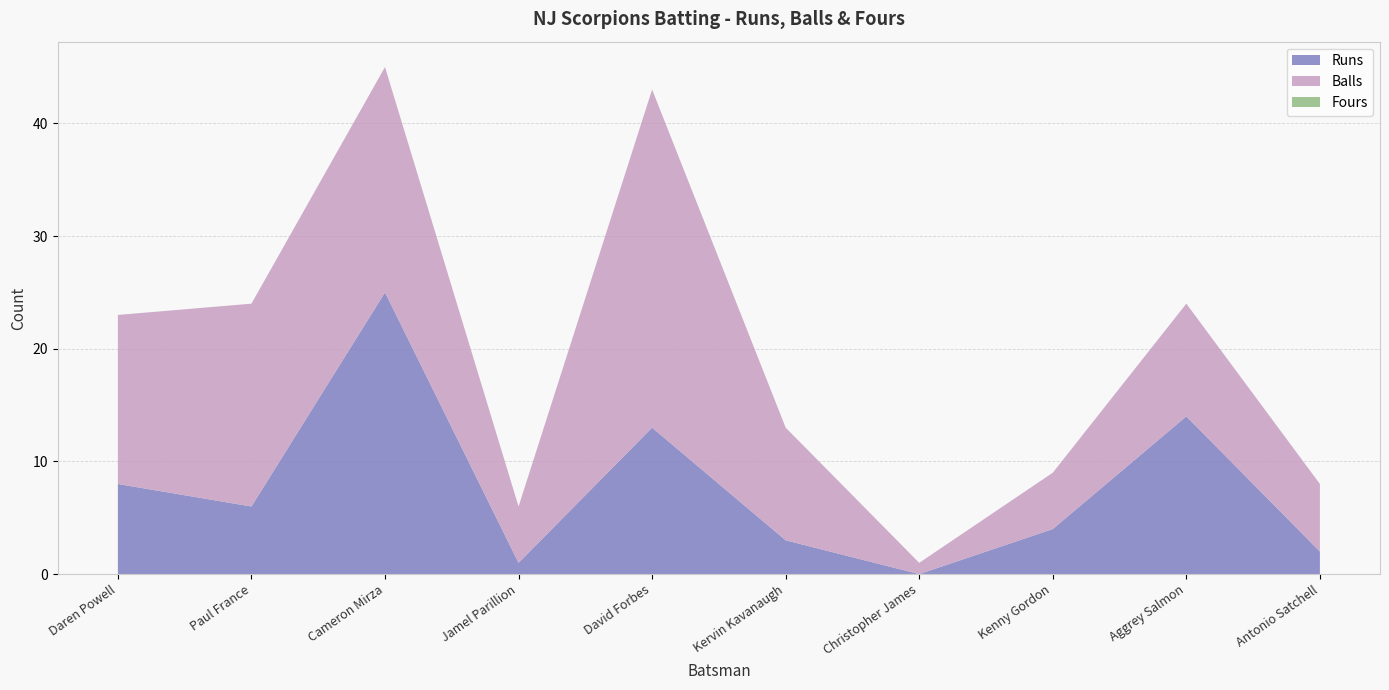

What is the label of the 3rd point from the left?

Cameron Mirza